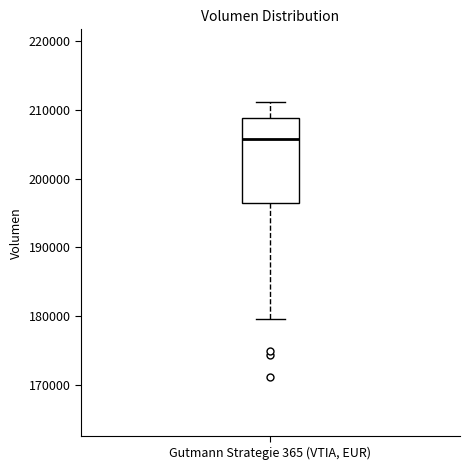

Transcribe this box plot: give where the median line is, the range the box spans, and where the two whiskers end, as read against the y-axis. The values are not printed on the chart, so give them approximately, as read against the axis.

median 206000, box 196000 to 209000, whiskers 180000 to 211000